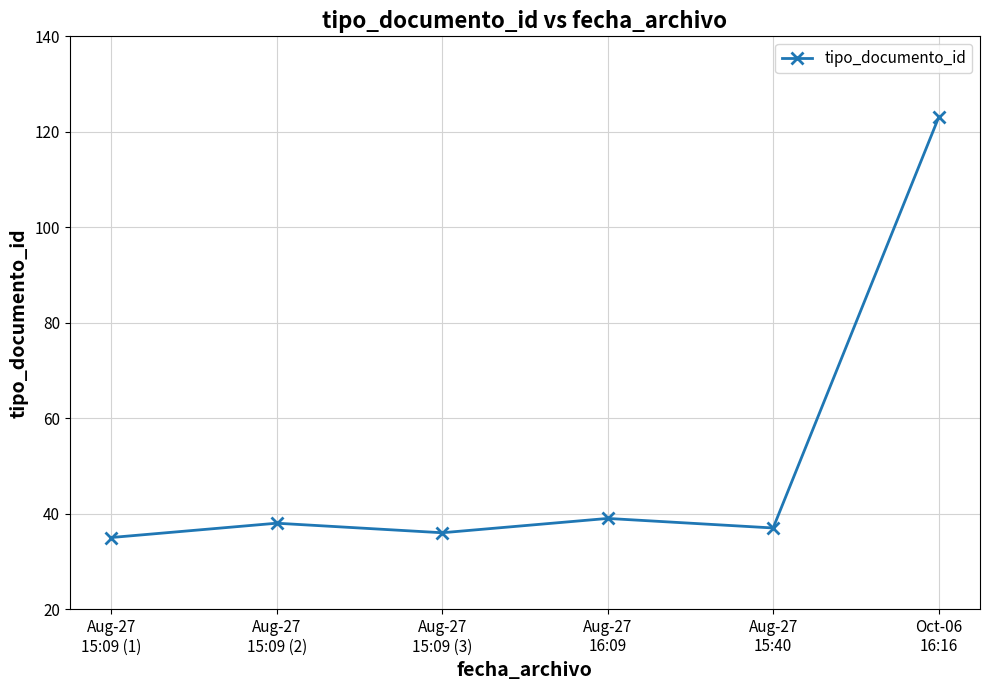

At which category does the chart reach its minimum across all series?

Aug-27
15:09 (1)